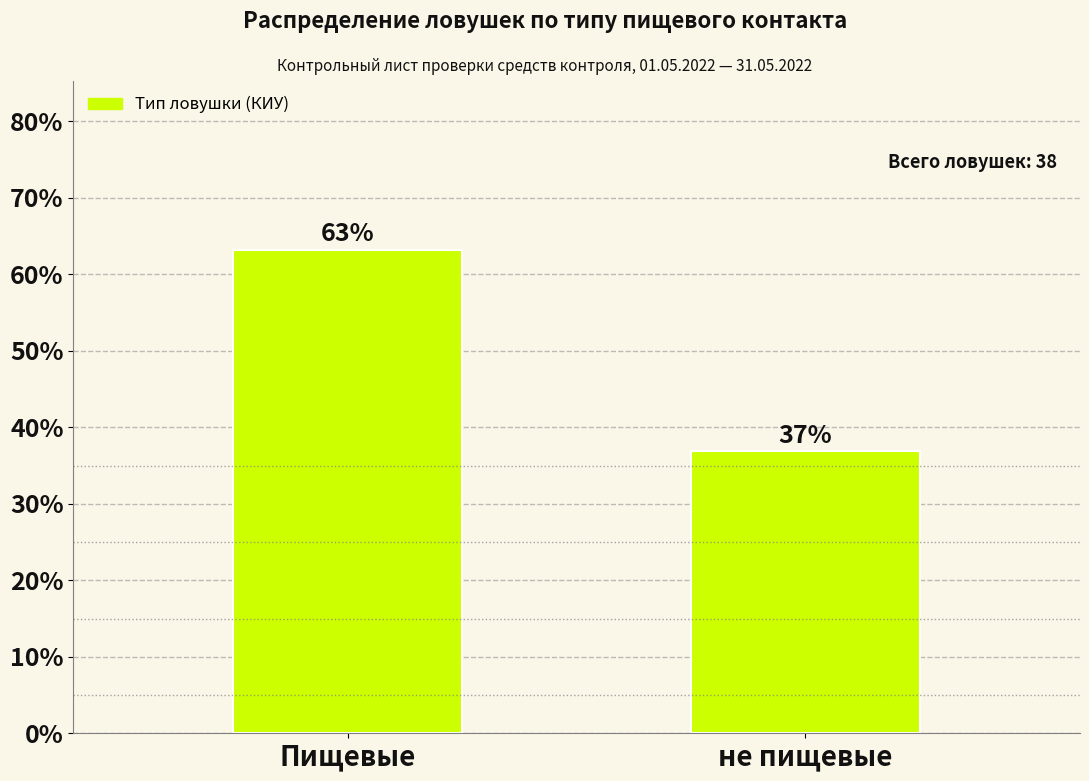

Is it true that the value at Пищевые is 63.2?

True